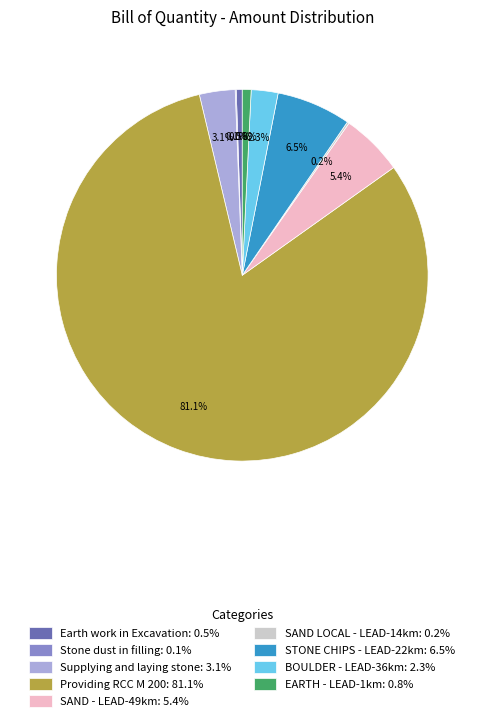

Which has a higher value, Earth work in Excavation: 0.5% or Providing RCC M 200: 81.1%?

Providing RCC M 200: 81.1%